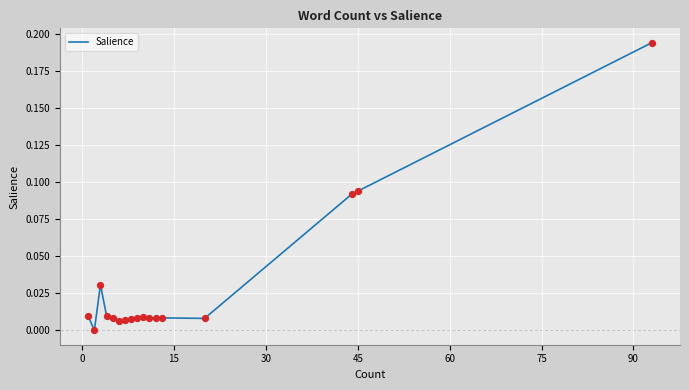

How many lines are shown in the chart?

1